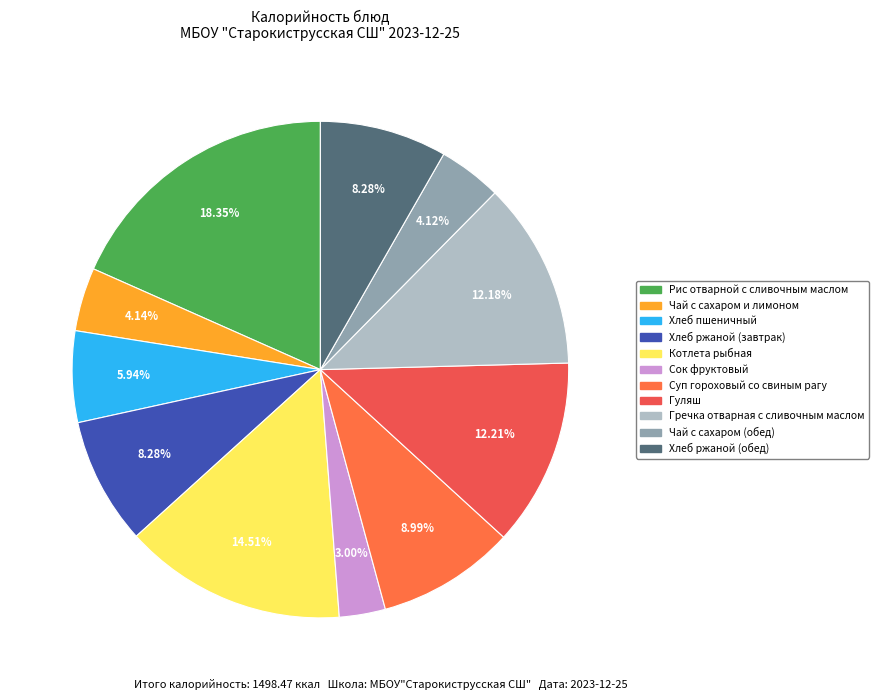

To the nearest percent, what portion does Гуляш represent?

12%